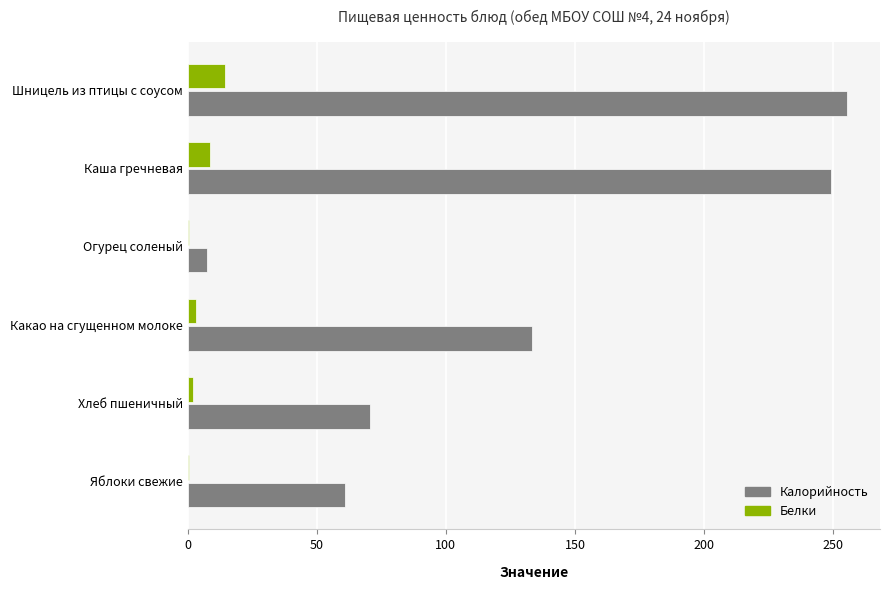

What is the sum of all Калорийность values?

776.6